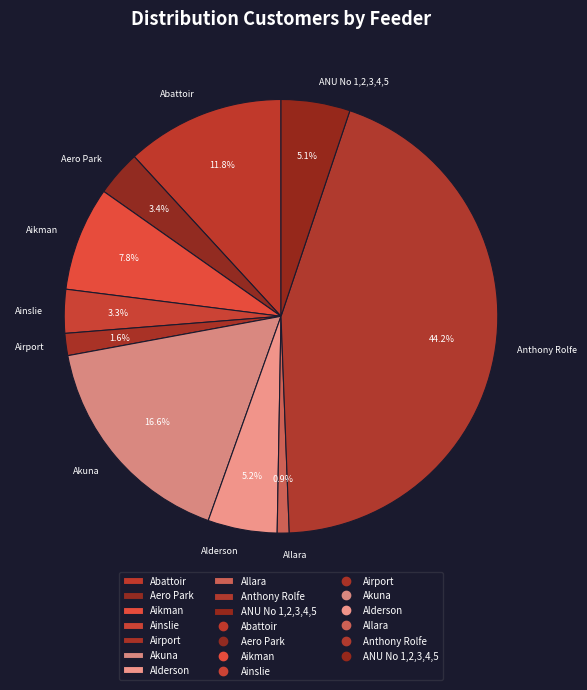

To the nearest percent, what is the combined percentage of Aero Park and Allara?

4%